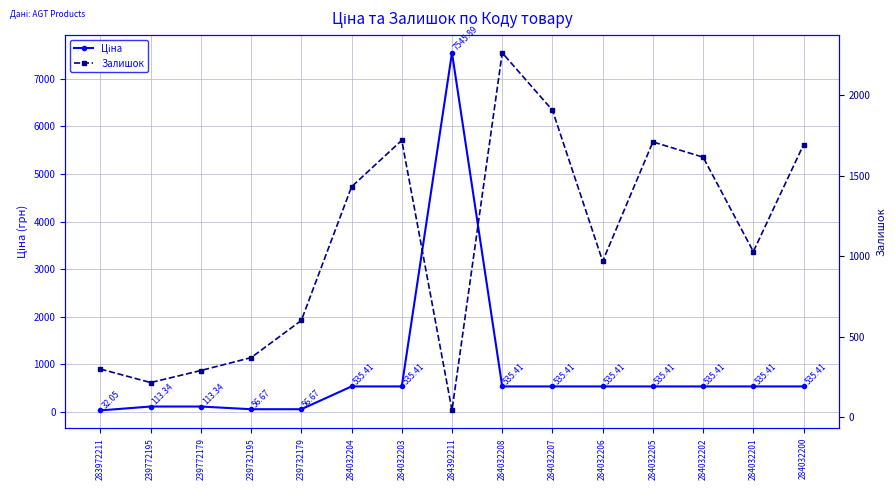

The value of Ціна at 239732195 is 78.2. True or false?

False